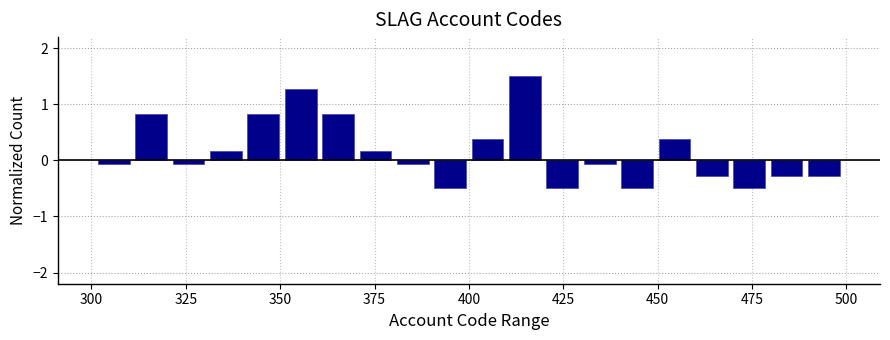

Read against the x-axis, roughly where is the centre of the tallest bar?

415